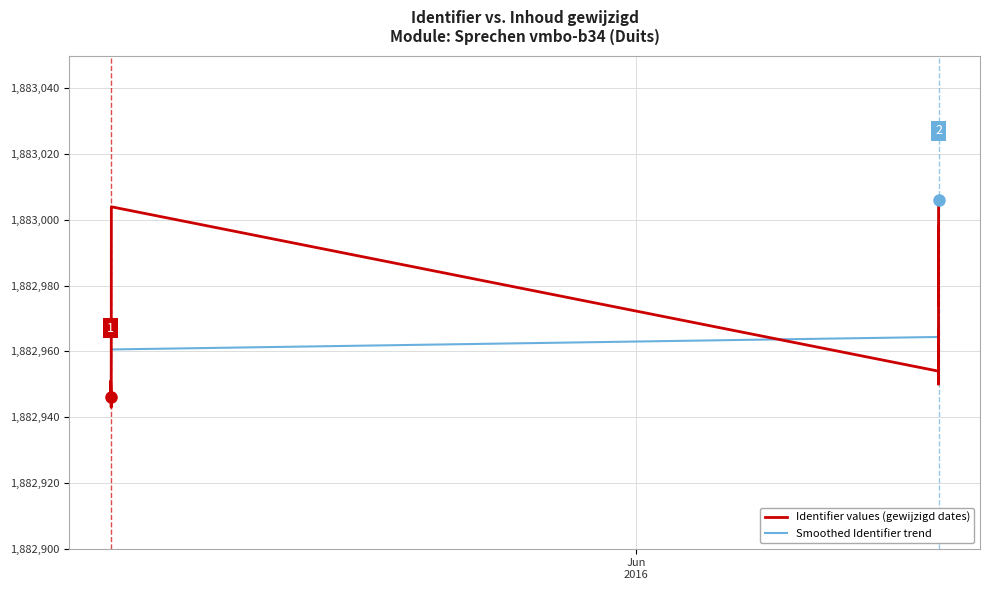

How many series are shown in this chart?

2